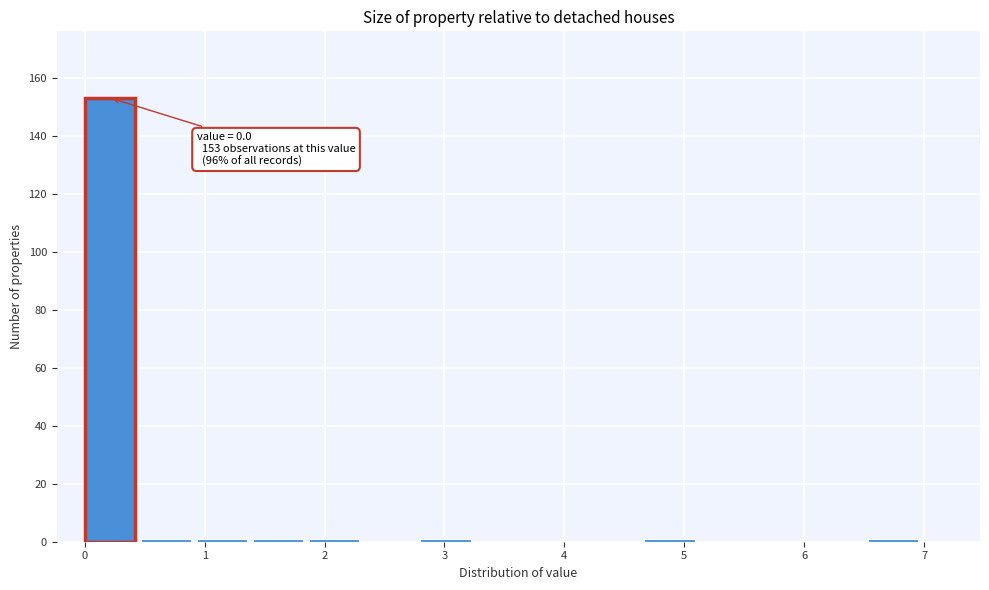

Over which range of the x-axis is the bar tallest?

0.0 to 0.5